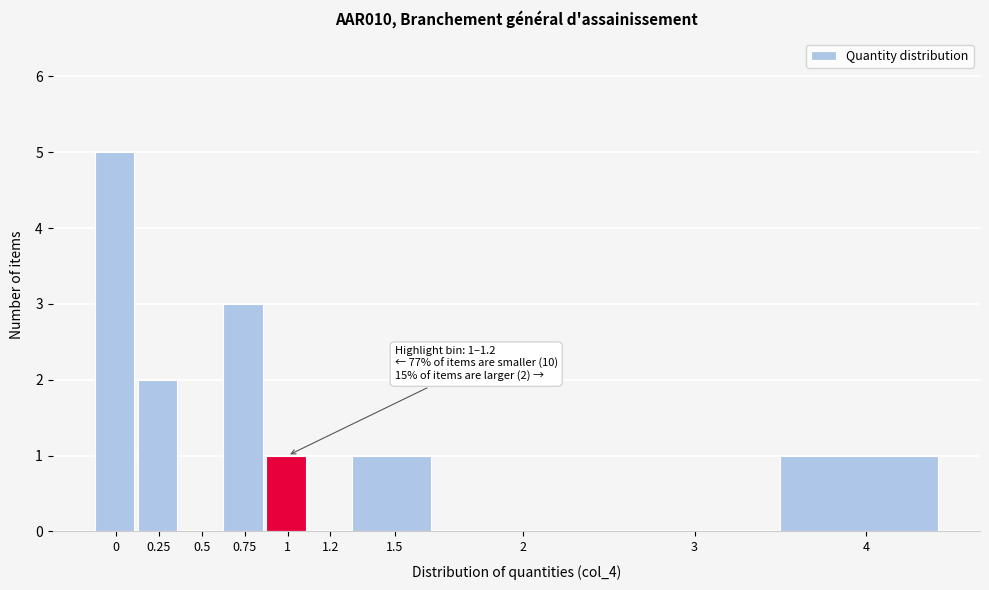

Reading left to right, list all the values displayed in this chart.

0=5	0.25=2	0.5=0	0.75=3	1=1	1.2=0	1.5=1	2=0	3=0	4=1